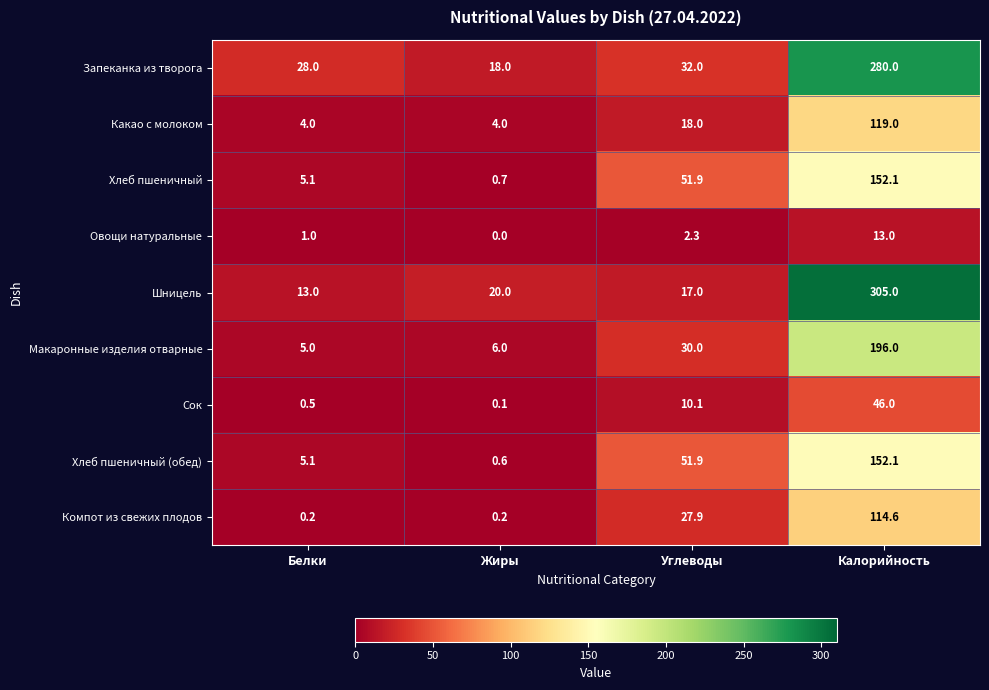

What is the average value of the Хлеб пшеничный (обед) series?

52.4